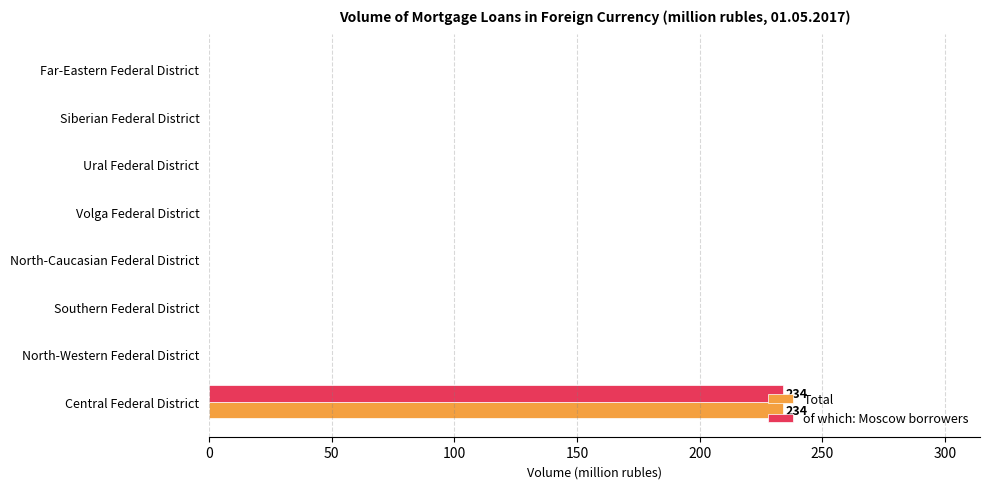

What are all the series names shown in the legend?

Total, of which: Moscow borrowers